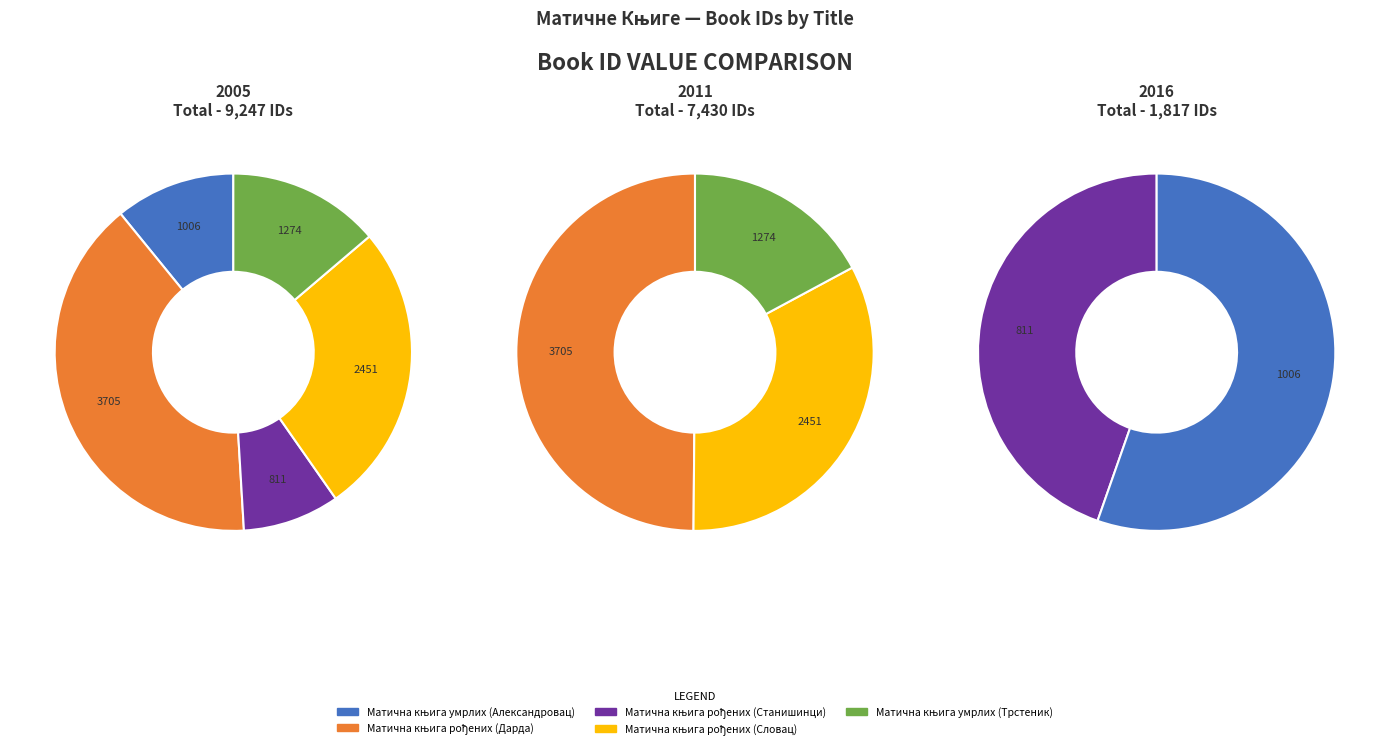

What percentage is the Матична књига рођених (Станишинци) slice, to the nearest percent?

9%